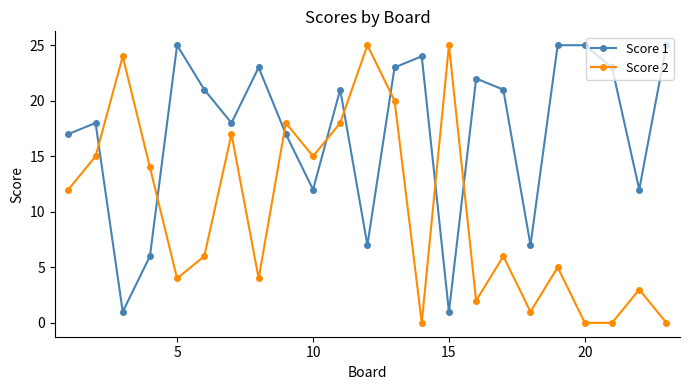

Which series has the largest total across all categories?

Score 1